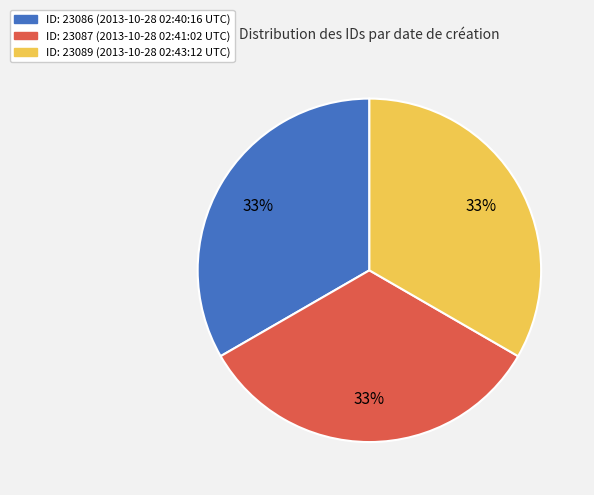

Do ID: 23087 (2013-10-28 02:41:02 UTC) and ID: 23086 (2013-10-28 02:40:16 UTC) together represent more than half of the pie?

Yes